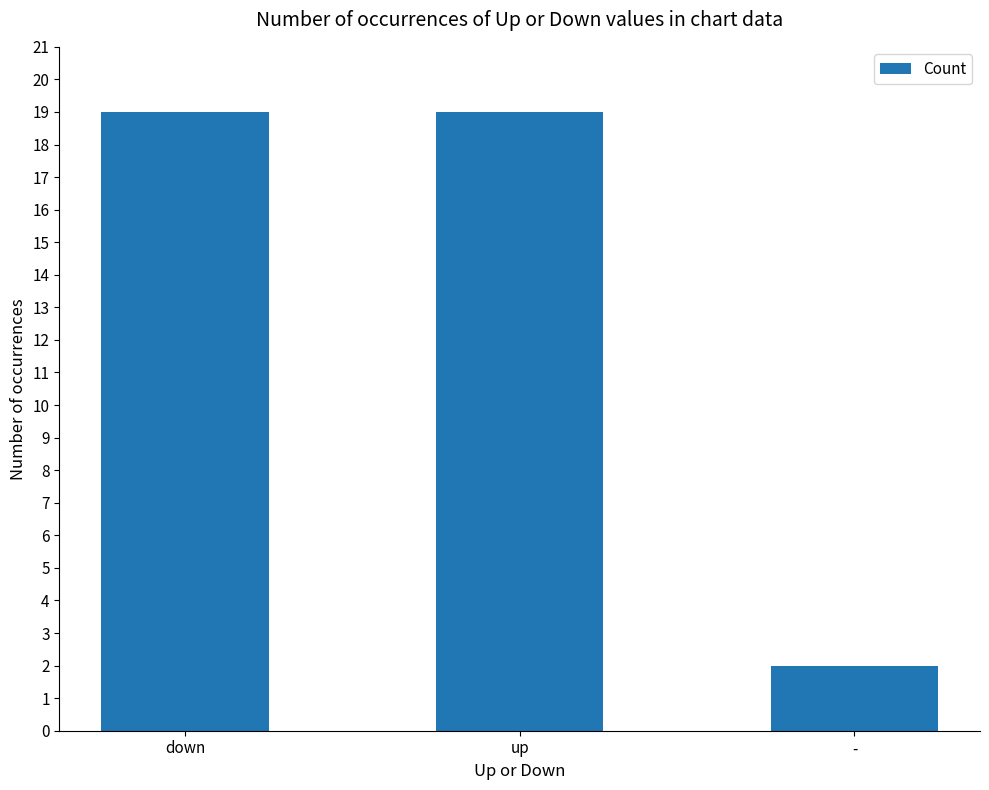

The chart shows a value of 2 at -. True or false?

True